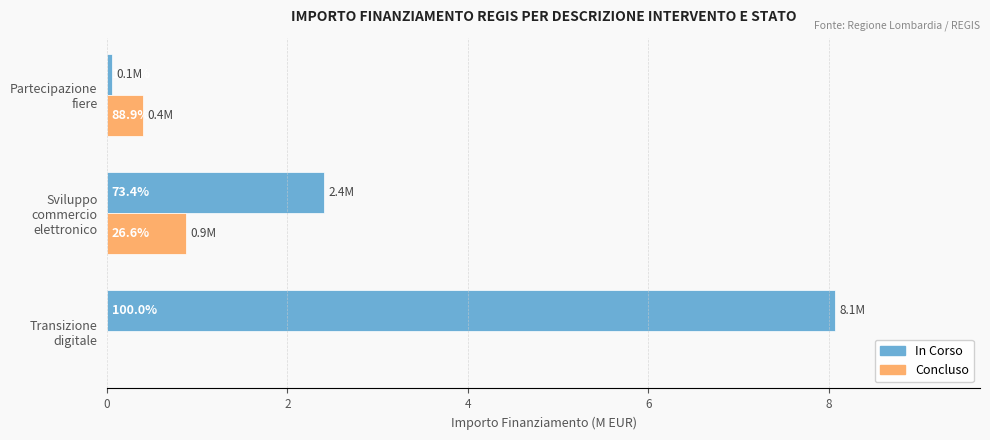

What are all the series names shown in the legend?

In Corso, Concluso